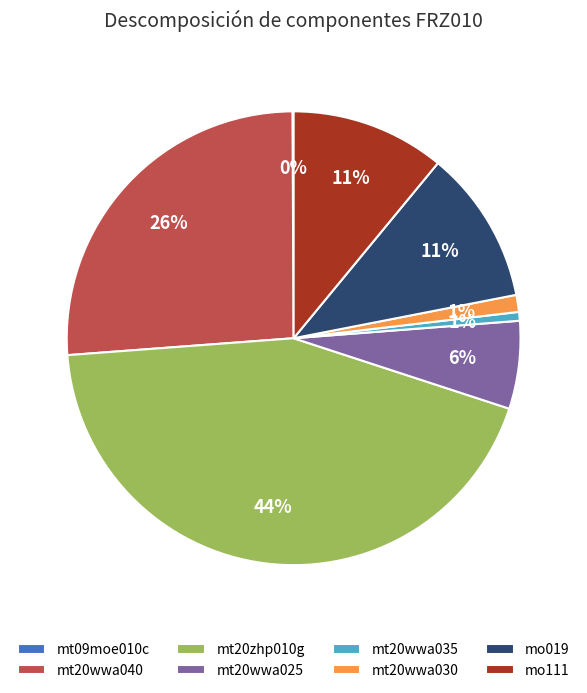

Is the sum of mo019 and mo111 greater than half?

No